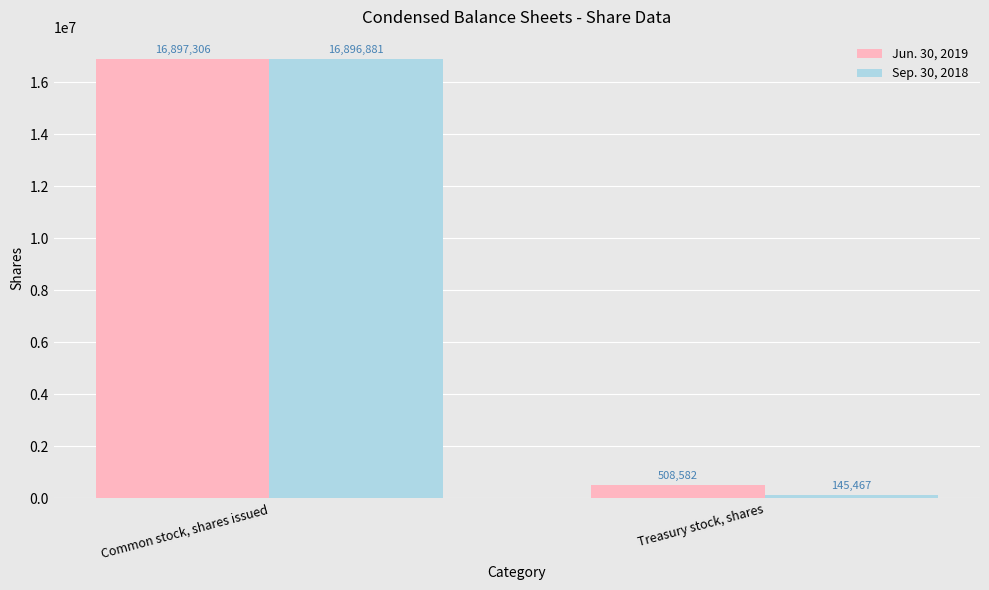

What is the sum of all Jun. 30, 2019 values?

17405888